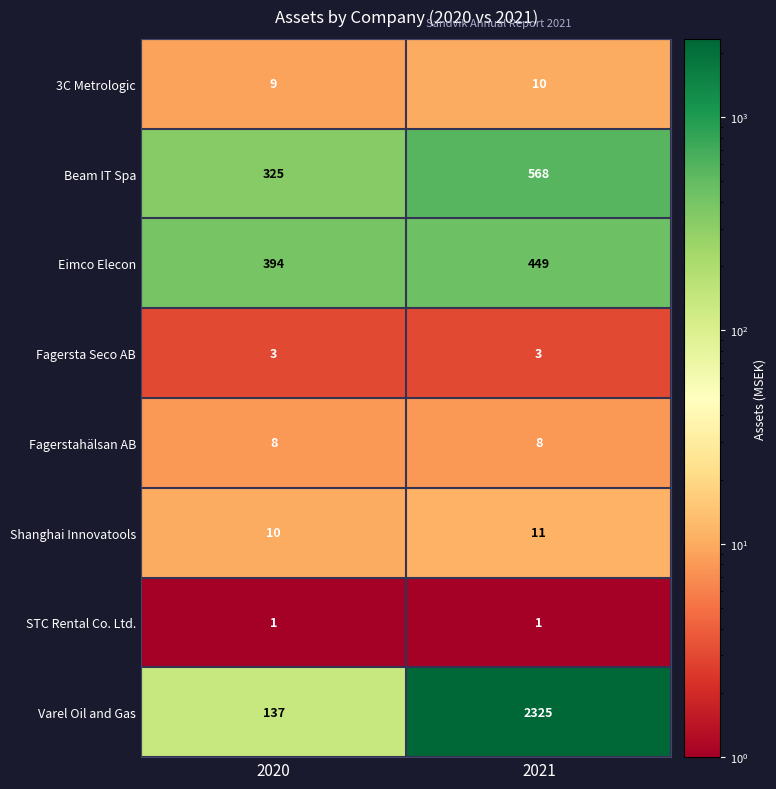

Which series has the widest spread of values?

Varel Oil and Gas